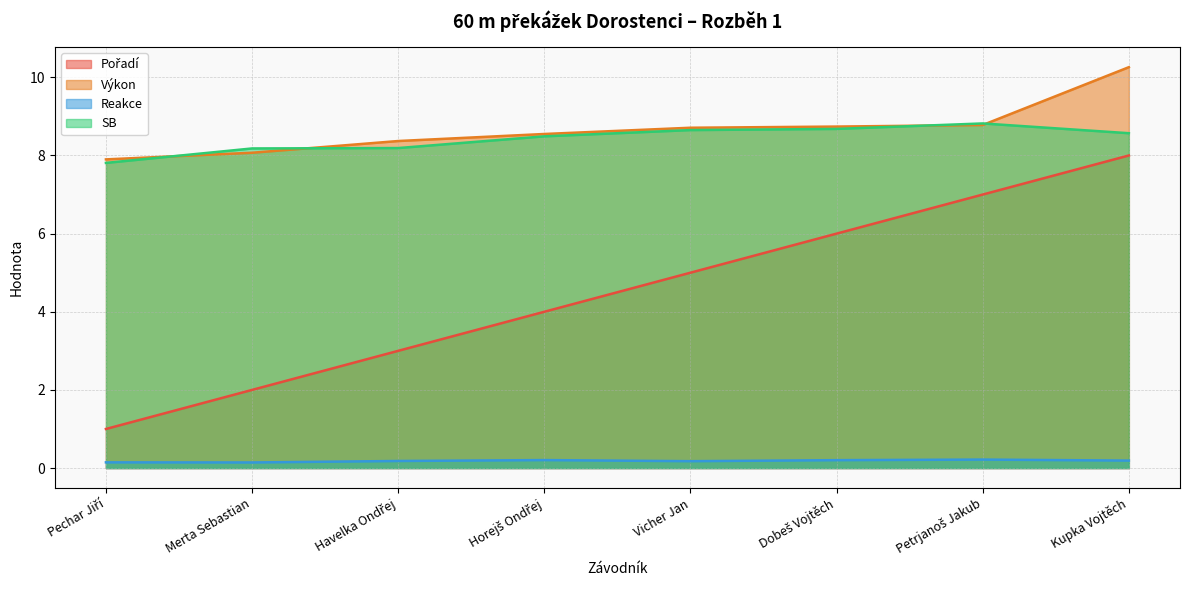

Reading left to right, extract all data points from this chart.

Pořadí: Pechar Jiří=1.0	Merta Sebastian=2.0	Havelka Ondřej=3.0	Horejš Ondřej=4.0	Vicher Jan=5.0	Dobeš Vojtěch=6.0	Petrjanoš Jakub=7.0	Kupka Vojtěch=8.0
Výkon: Pechar Jiří=7.9	Merta Sebastian=8.1	Havelka Ondřej=8.4	Horejš Ondřej=8.6	Vicher Jan=8.7	Dobeš Vojtěch=8.7	Petrjanoš Jakub=8.8	Kupka Vojtěch=10.3
Reakce: Pechar Jiří=0.1	Merta Sebastian=0.1	Havelka Ondřej=0.2	Horejš Ondřej=0.2	Vicher Jan=0.2	Dobeš Vojtěch=0.2	Petrjanoš Jakub=0.2	Kupka Vojtěch=0.2
SB: Pechar Jiří=7.8	Merta Sebastian=8.2	Havelka Ondřej=8.2	Horejš Ondřej=8.5	Vicher Jan=8.7	Dobeš Vojtěch=8.7	Petrjanoš Jakub=8.8	Kupka Vojtěch=8.6